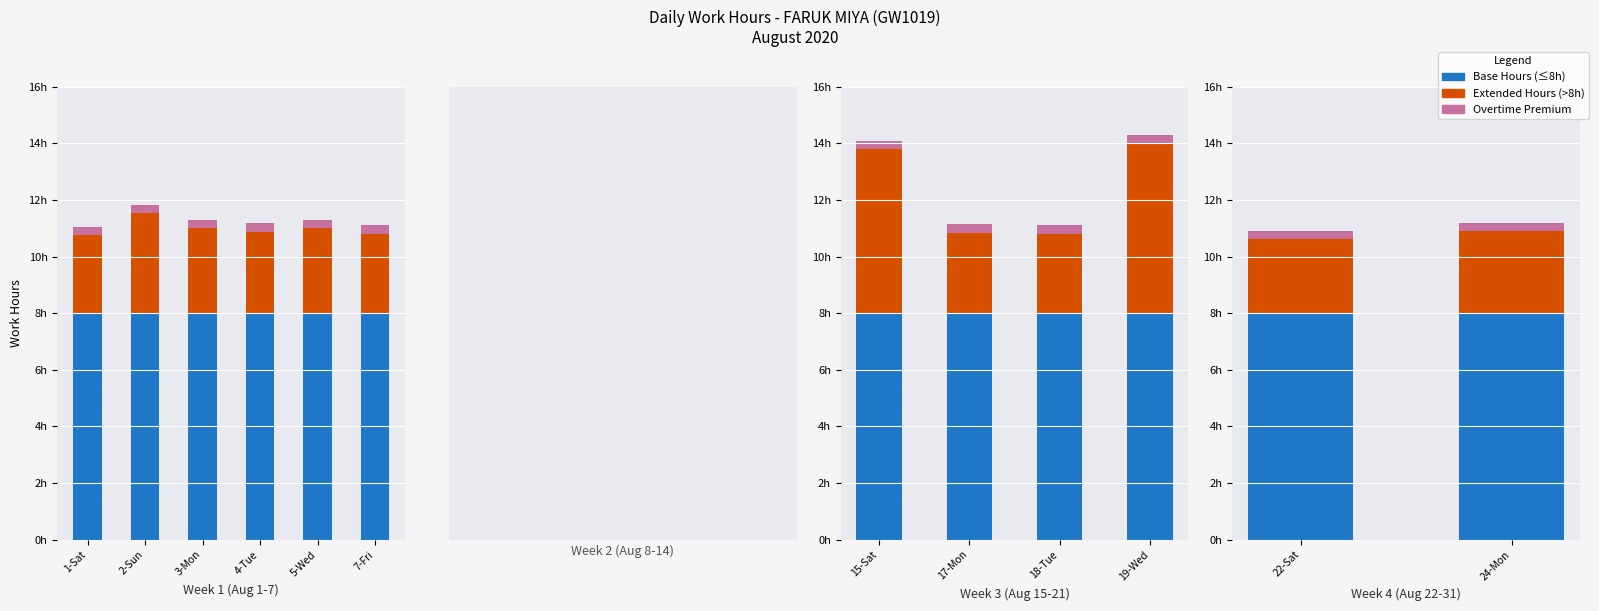

What is the difference between the highest and lowest values at 22-Sat?

7.7